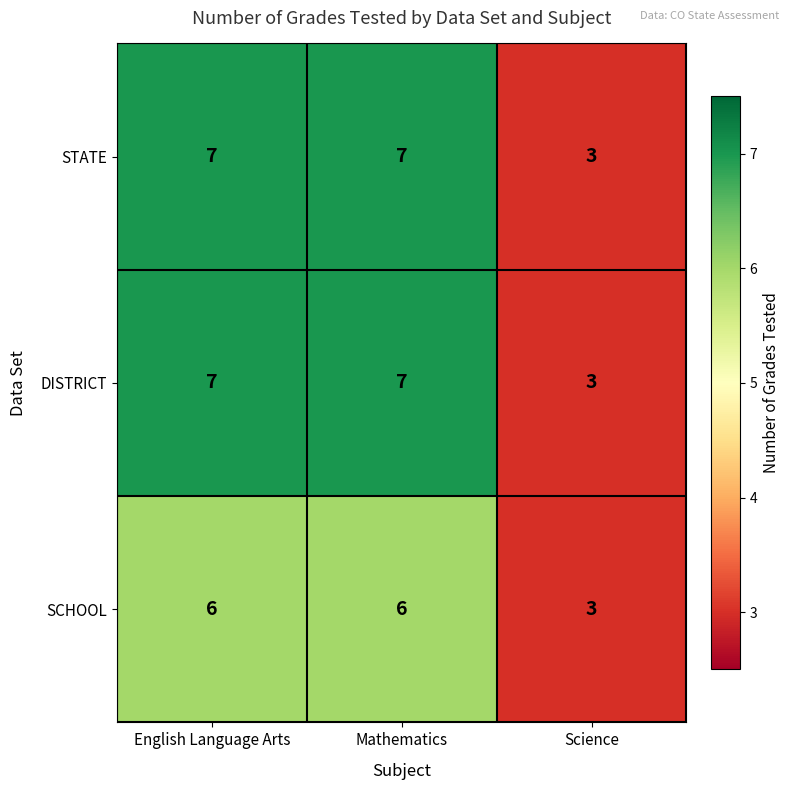

What is the total value across all series at Science?

9